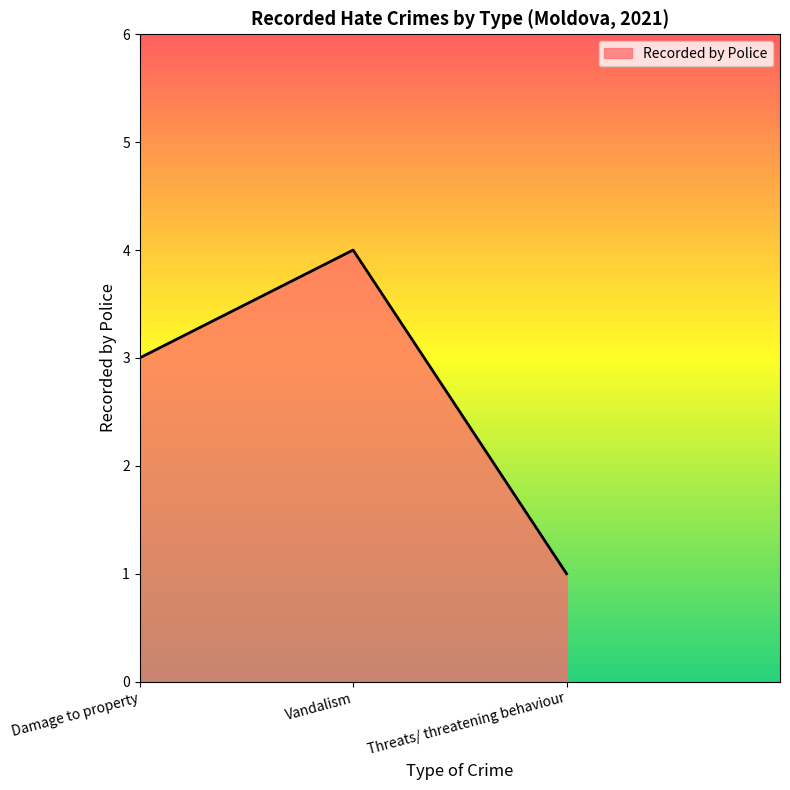

What is the average value?

3